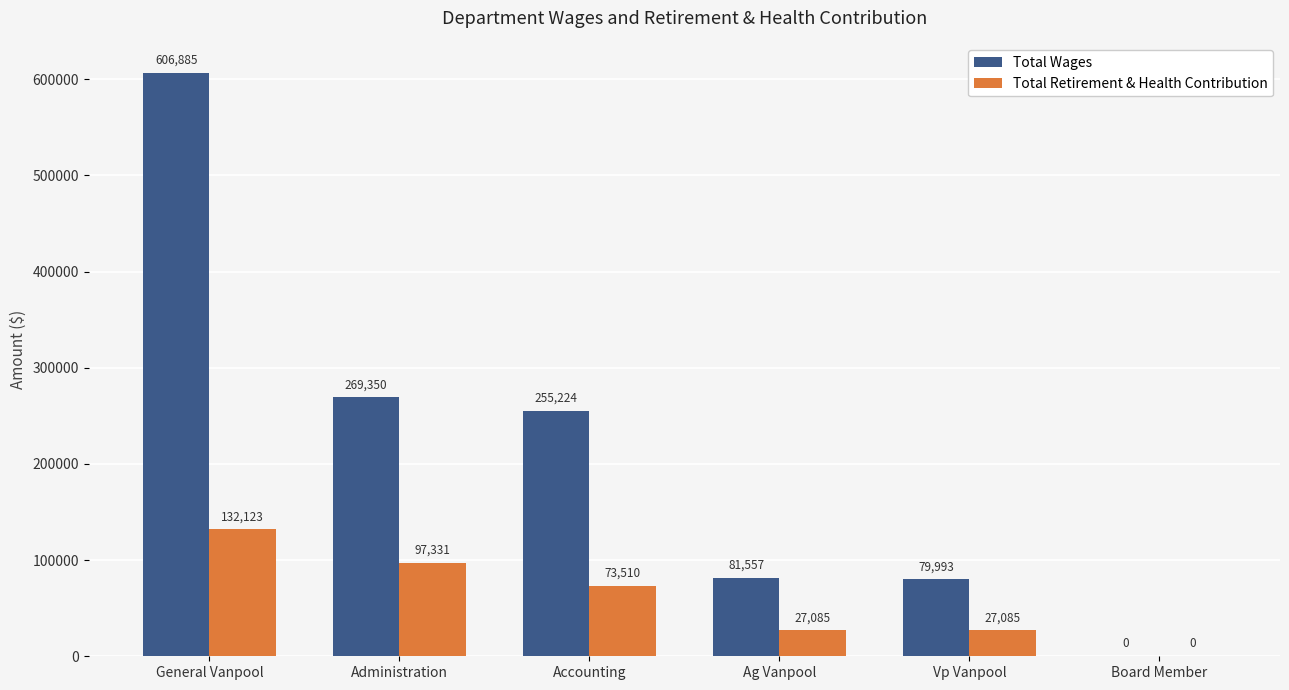

What is the sum of the Total Retirement & Health Contribution values at Accounting and Board Member?

73510